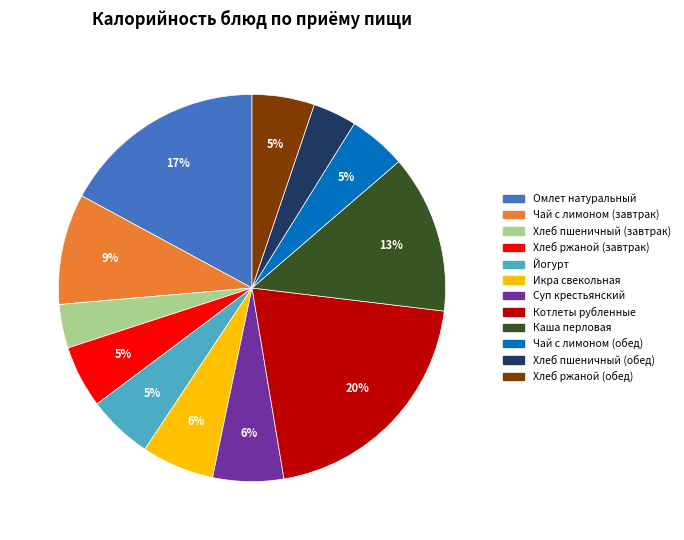

Which category has the biggest portion of the pie?

Котлеты рубленные